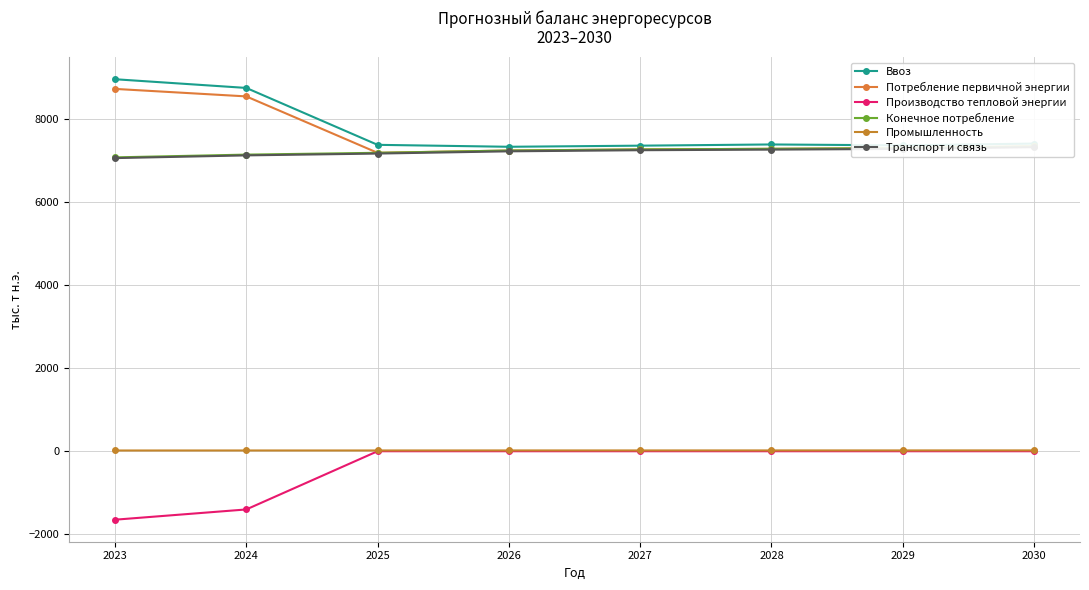

What are all the series names shown in the legend?

Ввоз, Потребление первичной энергии, Производство тепловой энергии, Конечное потребление, Промышленность, Транспорт и связь